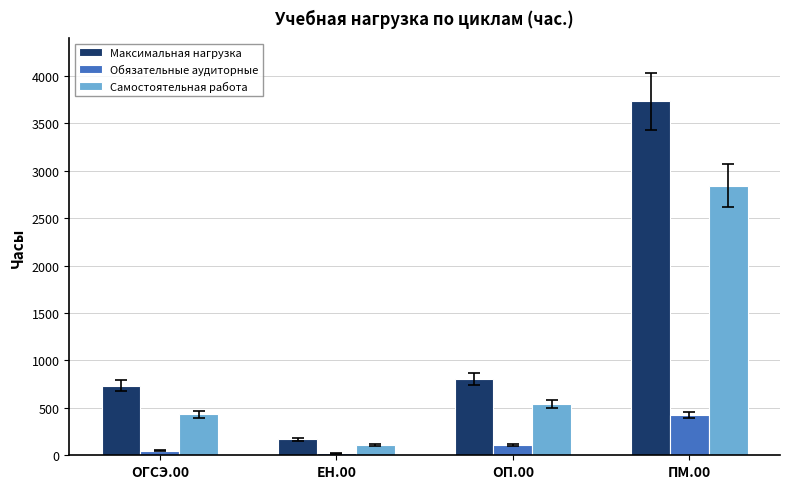

Which series has the largest range (max minus min)?

Максимальная нагрузка